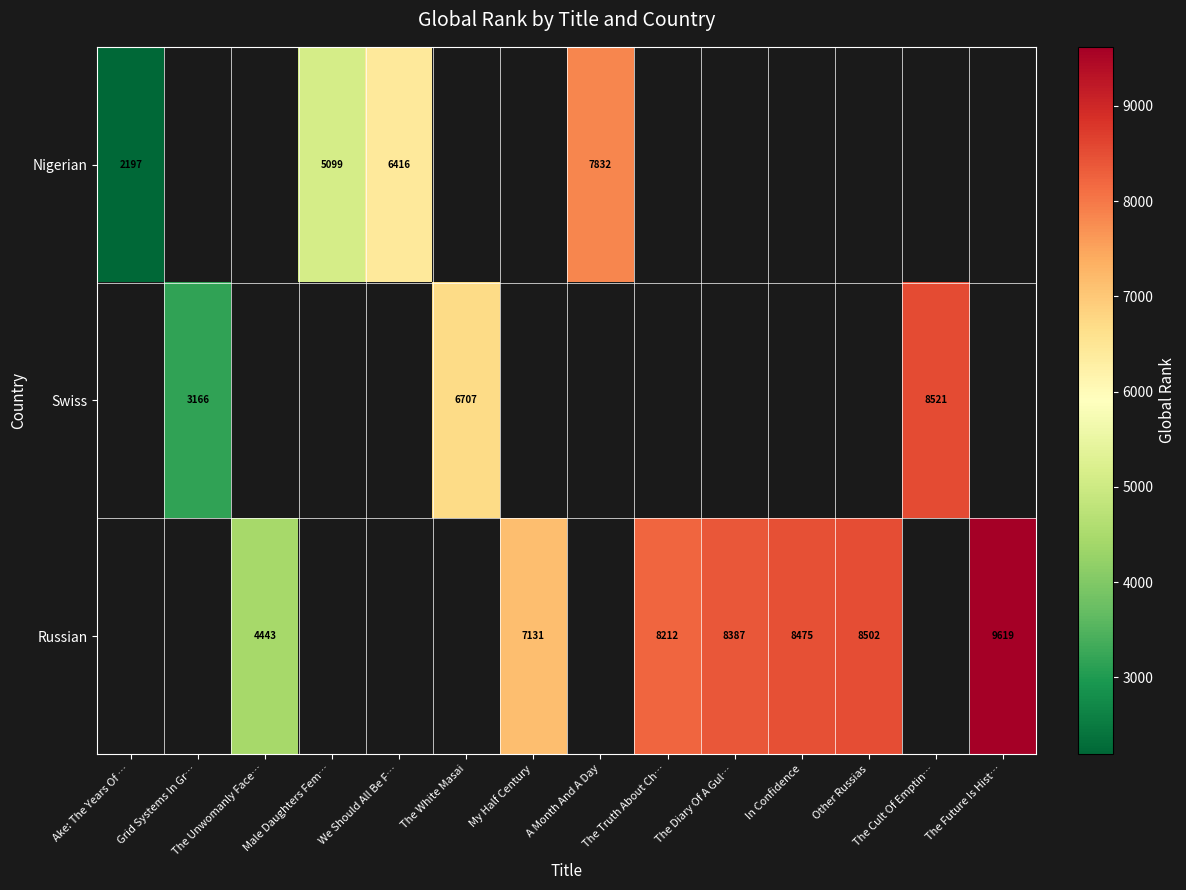

True or false: Russian has a value of 14660 at The Diary Of A Gul….

False